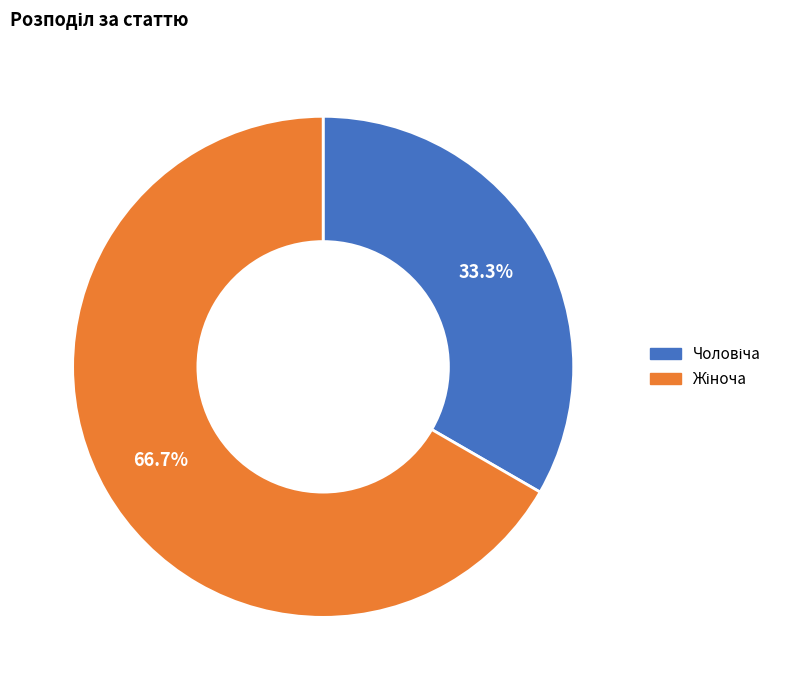

Does any single category account for the majority?

Yes